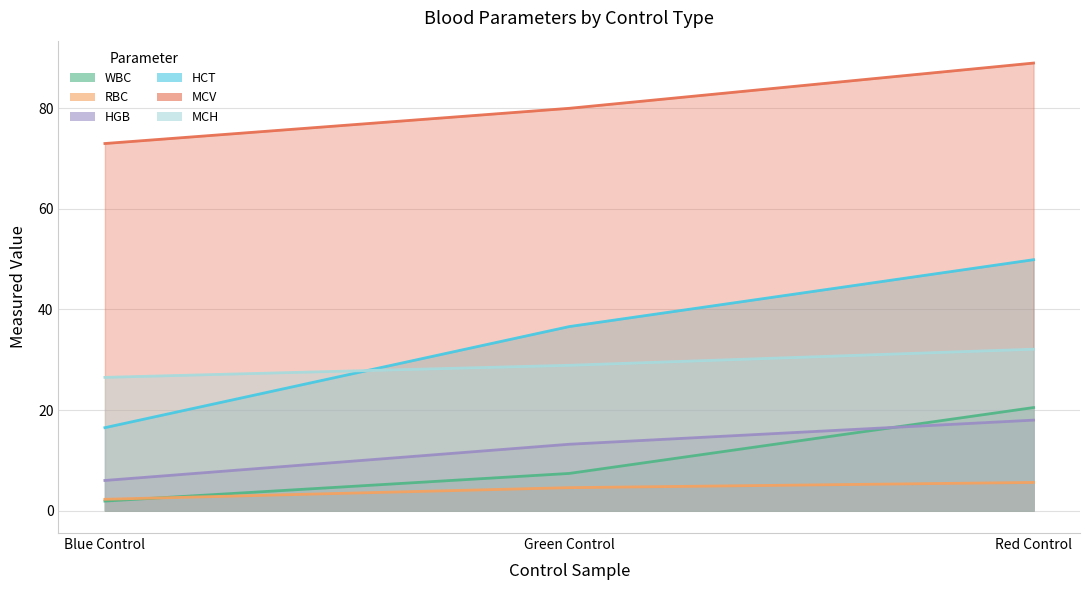

Which series has the largest range (max minus min)?

HCT